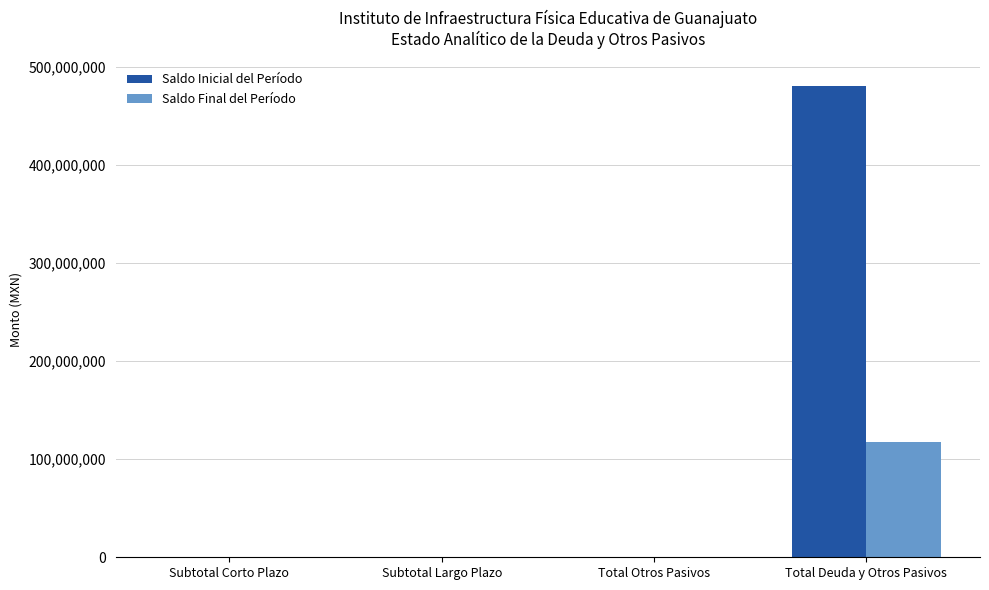

At which label does Saldo Final del Período reach its peak?

Total Deuda y Otros Pasivos